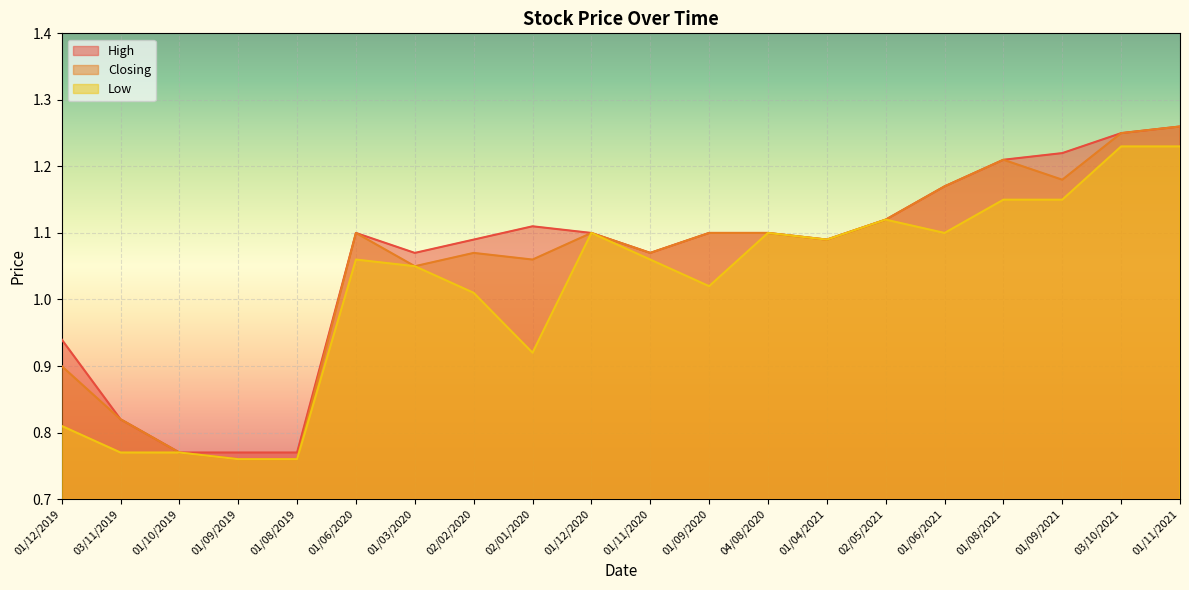

How many lines are shown in the chart?

3